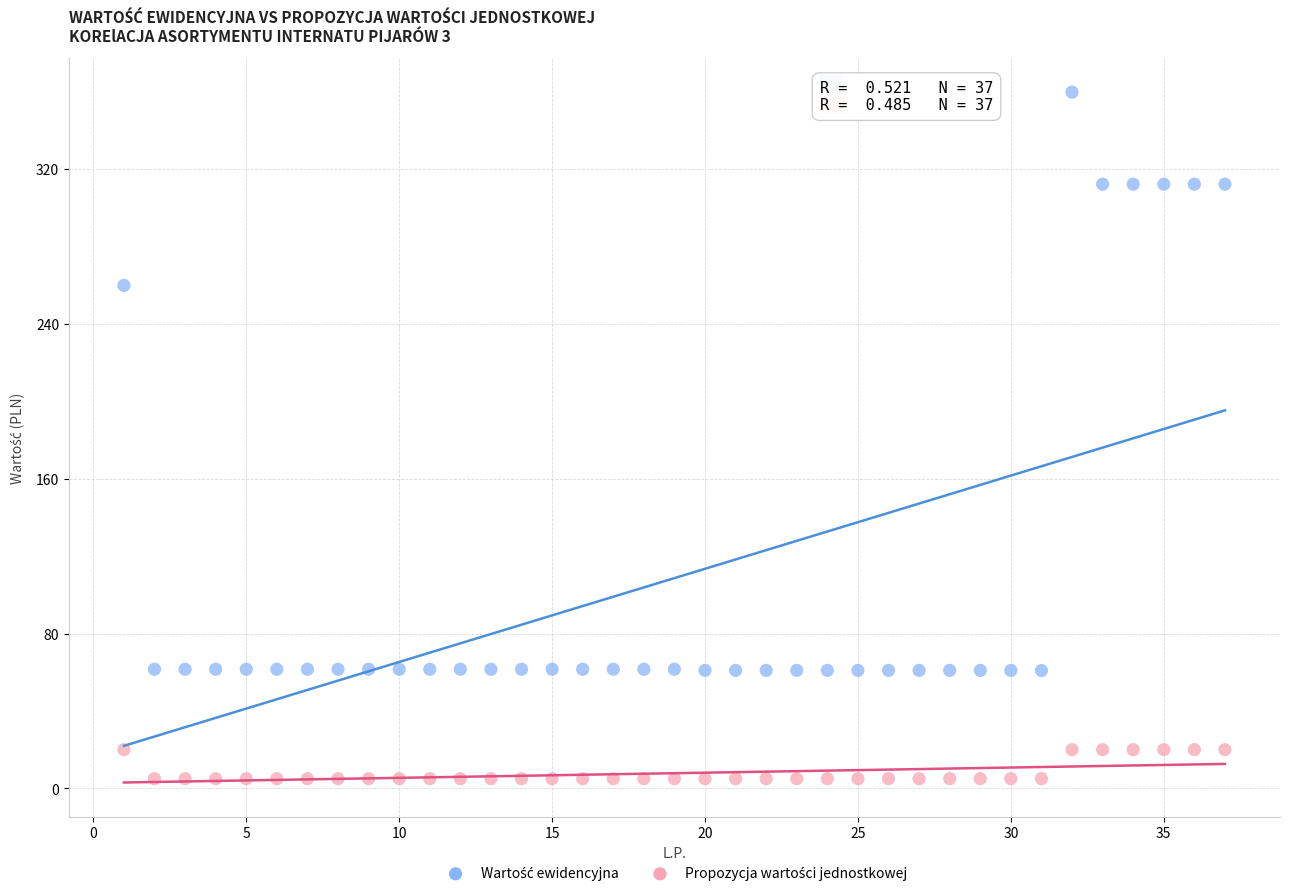

Across all data points, what is the range of Y values (max minus min)?

354.9